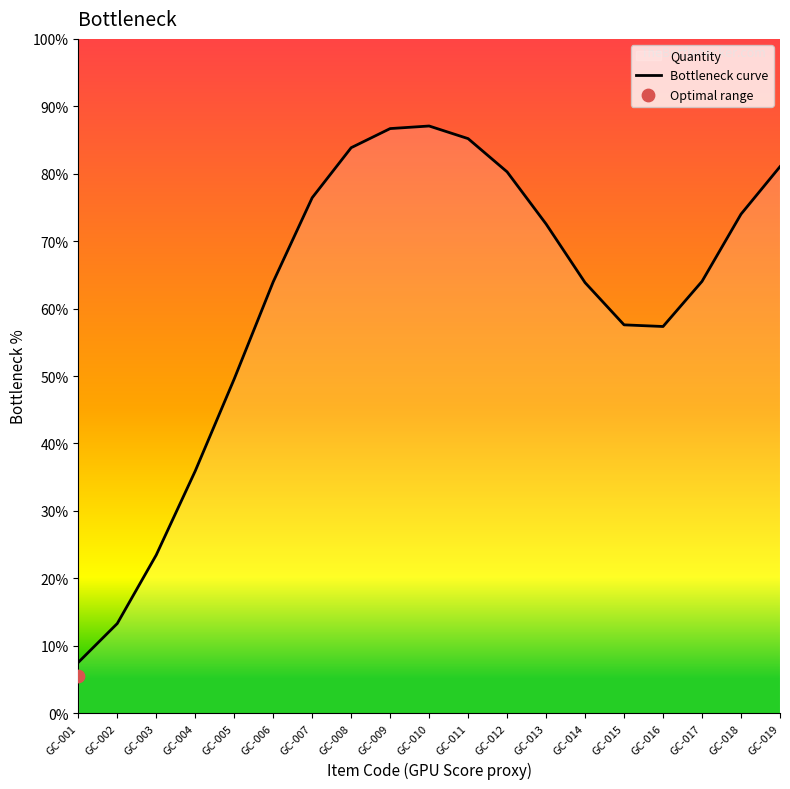

What is the change in value from GC-007 to GC-016?

-19.1